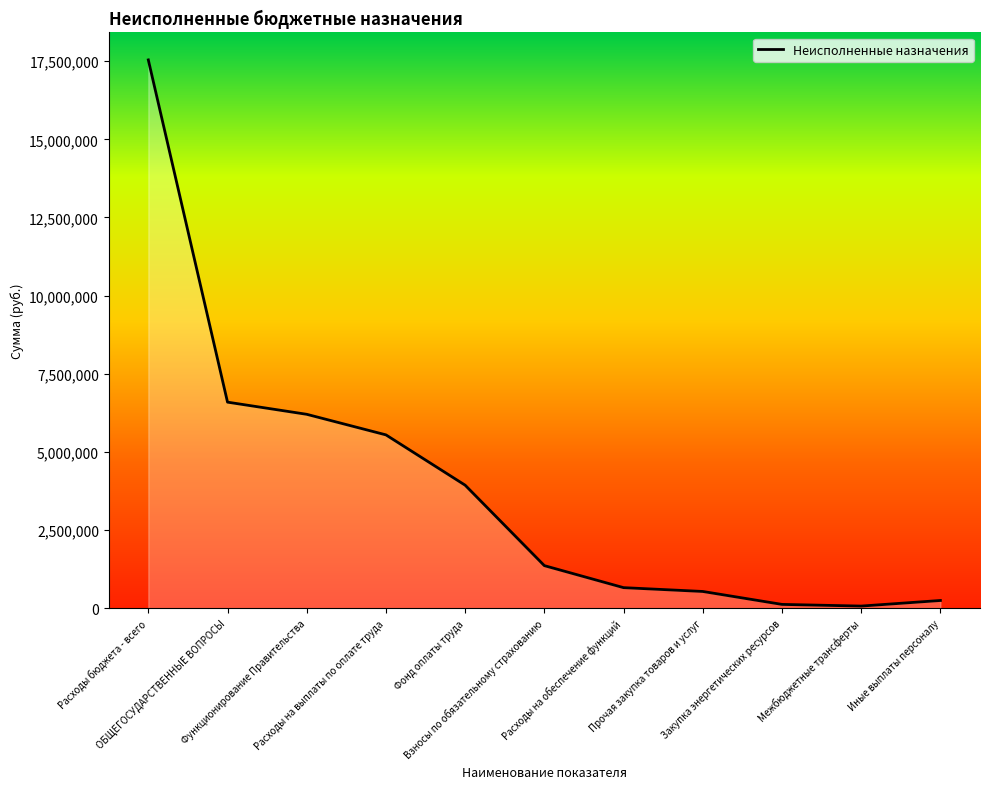

What is the greatest value displayed?

17540942.4